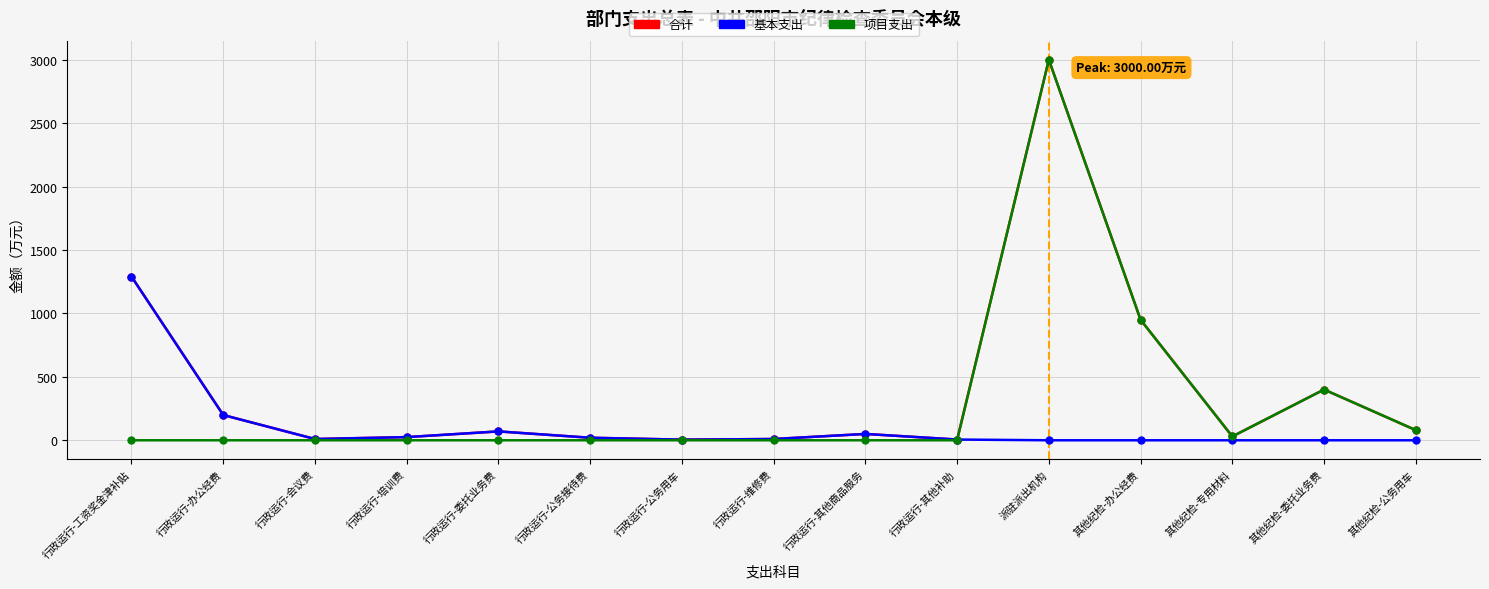

Is it true that 项目支出 equals 3000.0 at 派驻派出机构?

True